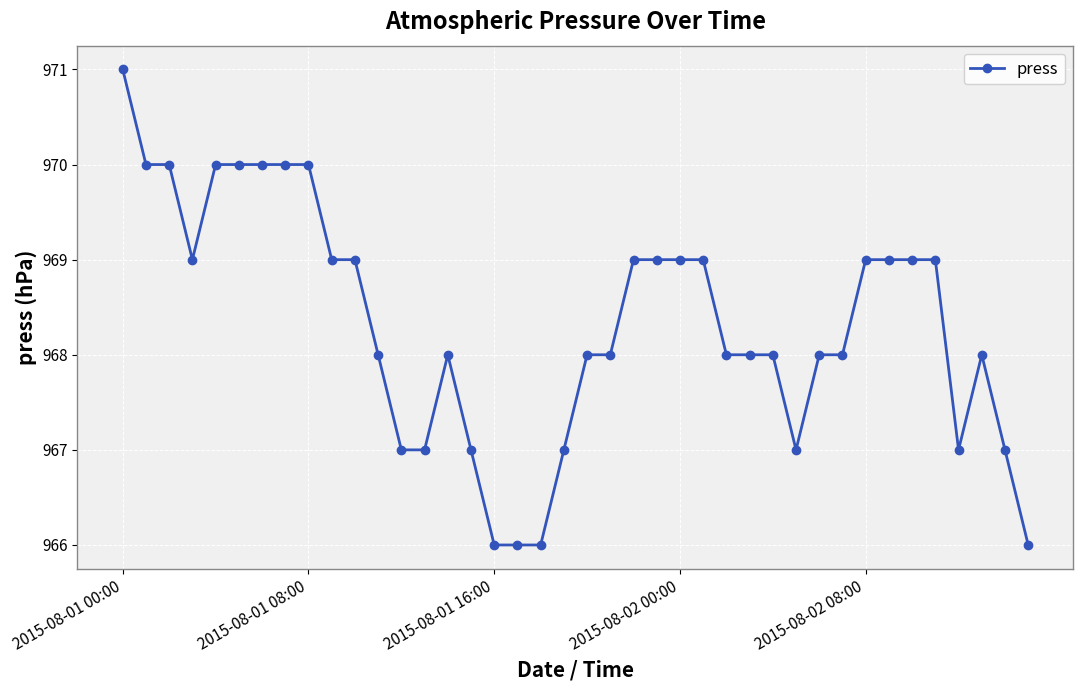

What is the maximum value shown in the chart?

971